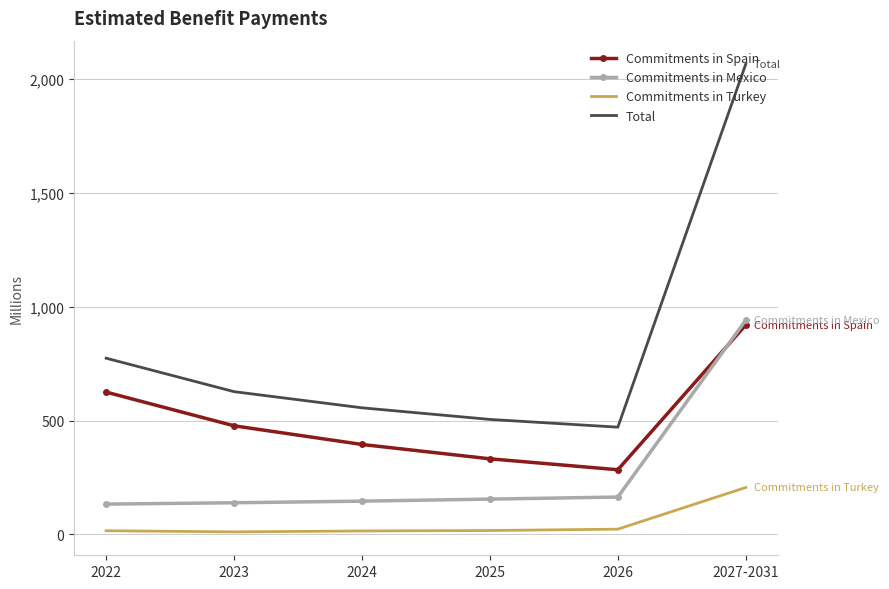

Rank the series by their maximum value, from highest to lowest.

Total, Commitments in Mexico, Commitments in Spain, Commitments in Turkey